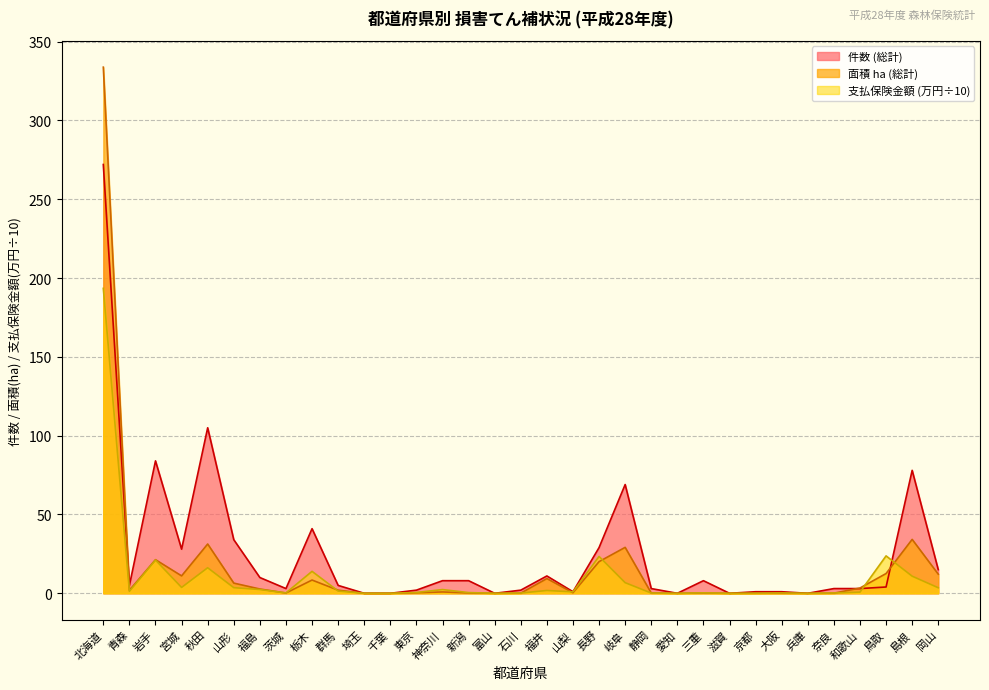

How many interior local peaks does the 支払保険金額 万円 (総計) series have?

9